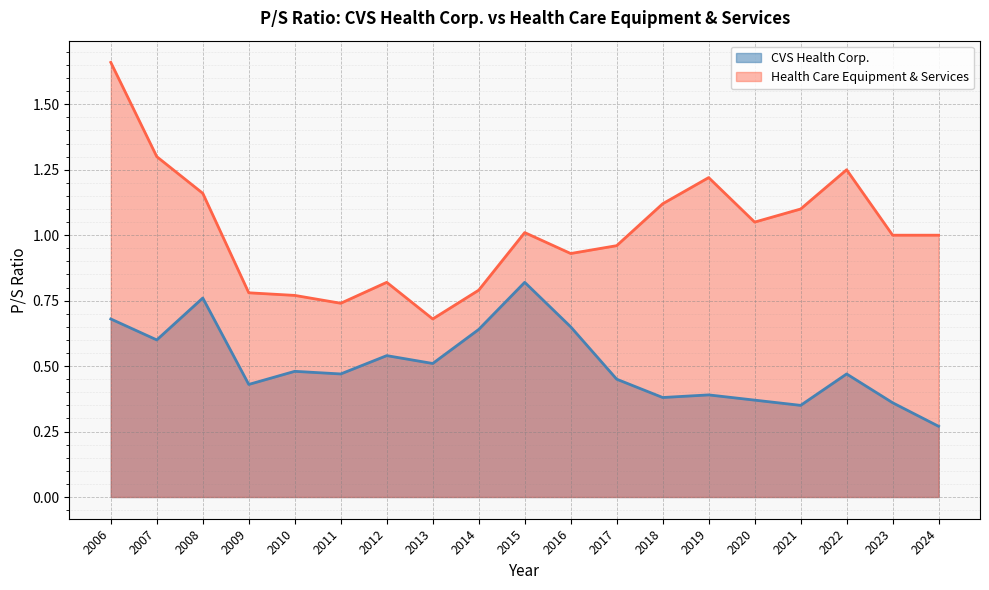

Which category has the highest value in the CVS Health Corp. series?

2015